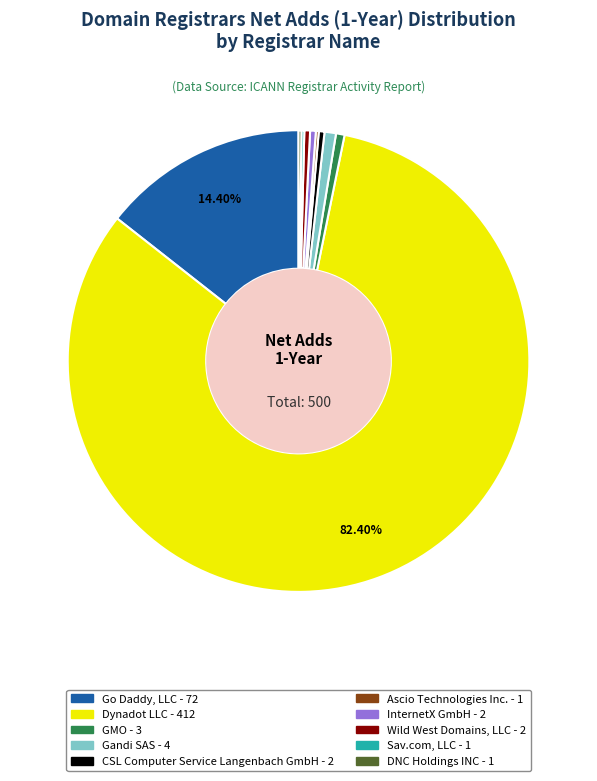

Is it true that Wild West Domains, LLC is 0% of the pie?

True